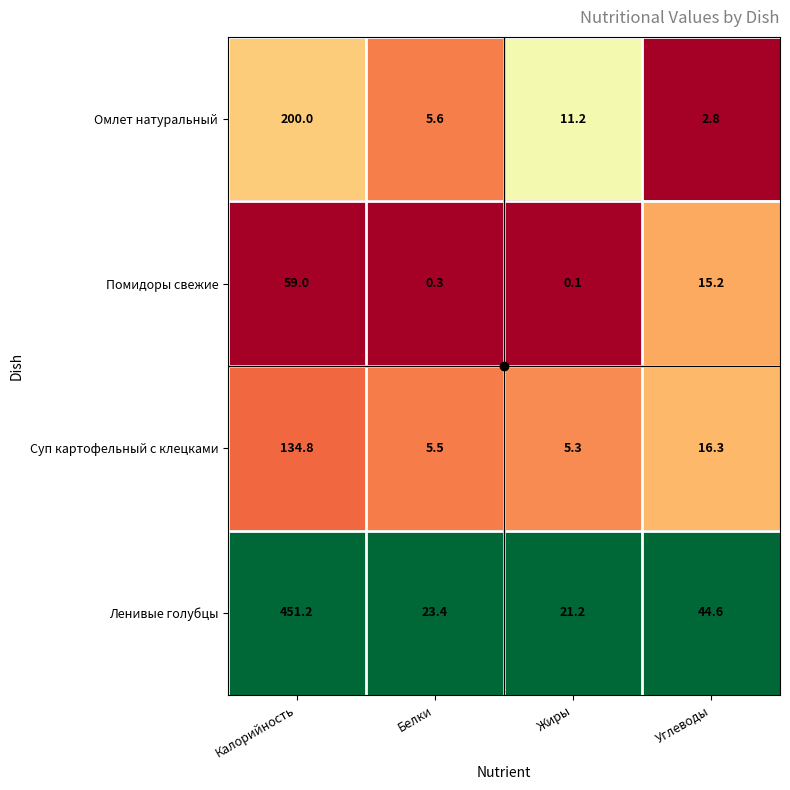

Is it true that Суп картофельный с клецками equals 16.3 at Углеводы?

True